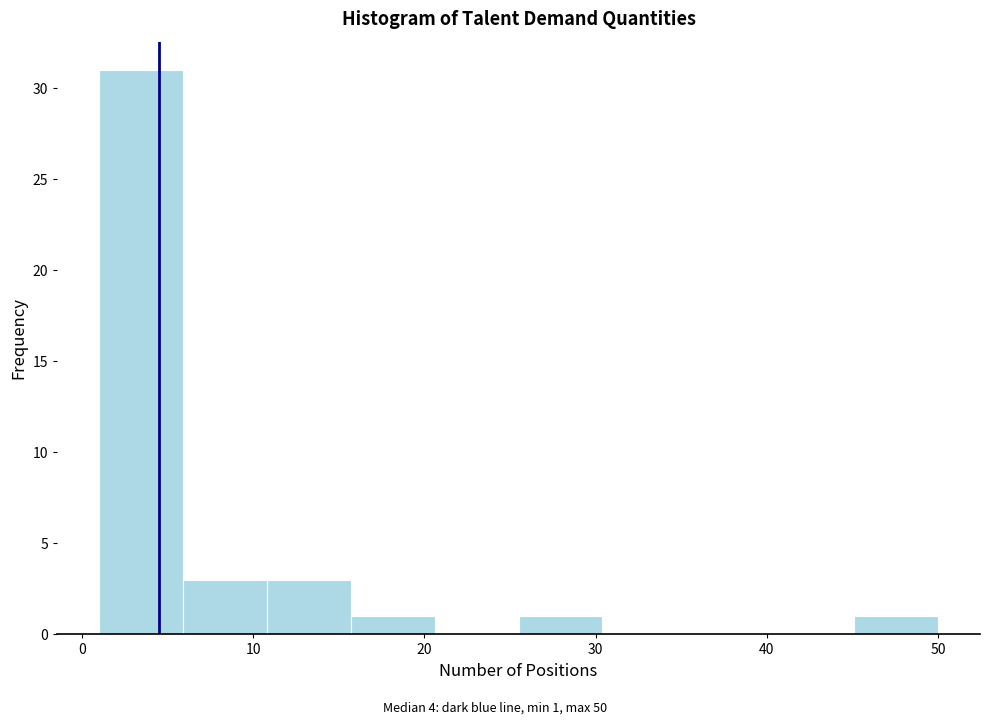

Over which range of the x-axis is the bar tallest?

1.0 to 5.9